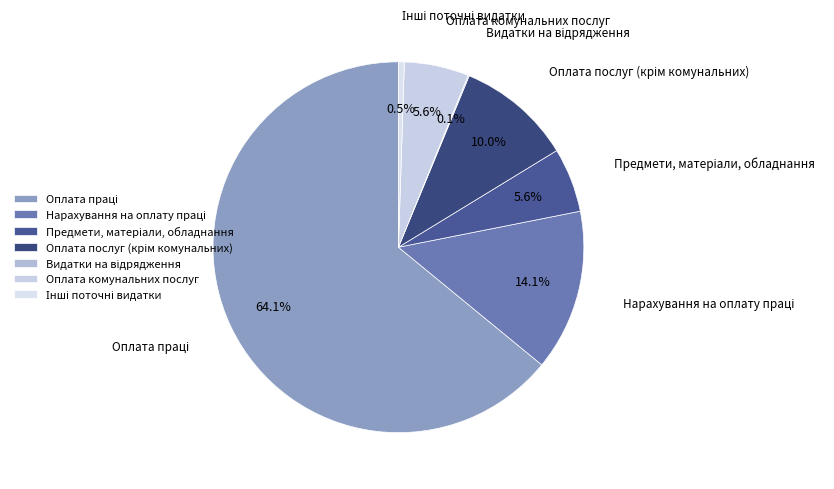

Is there any slice that represents more than half of the pie?

Yes